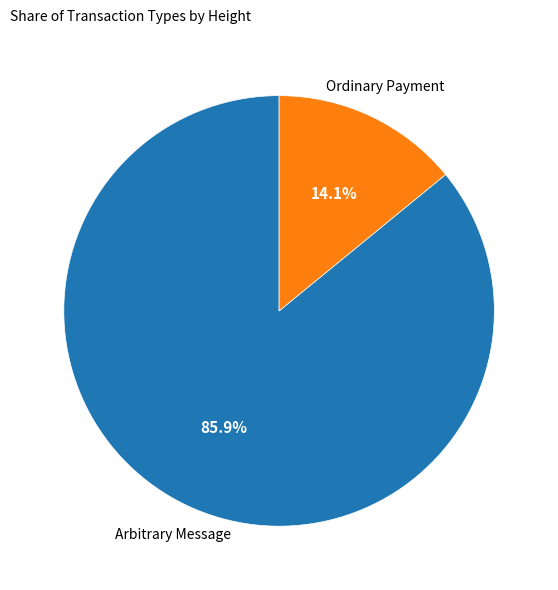

Which slice is the smallest?

Ordinary Payment